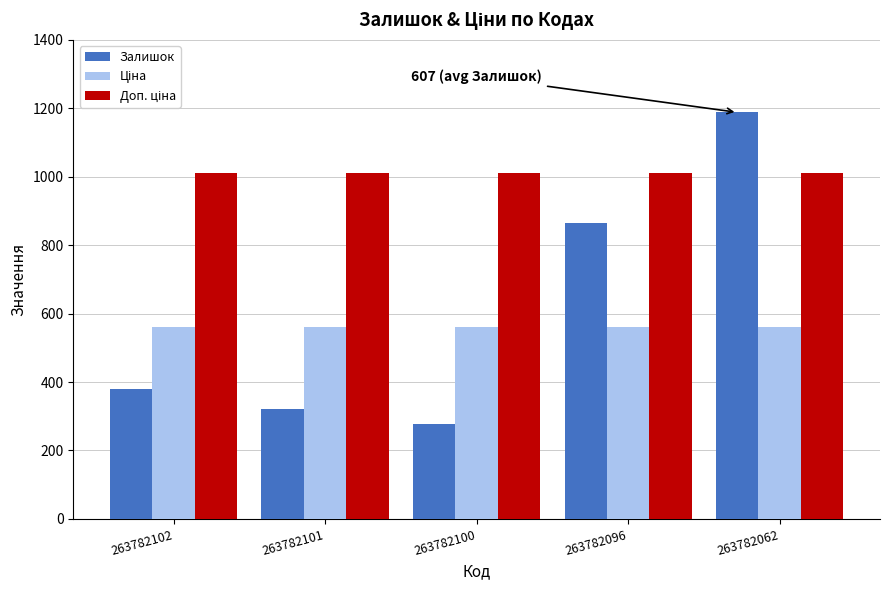

Are the bars horizontal?

No